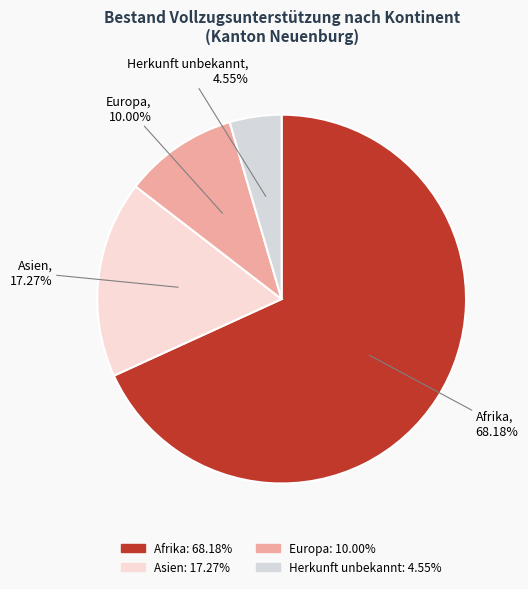

Which category has the smallest portion of the pie?

Herkunft unbekannt